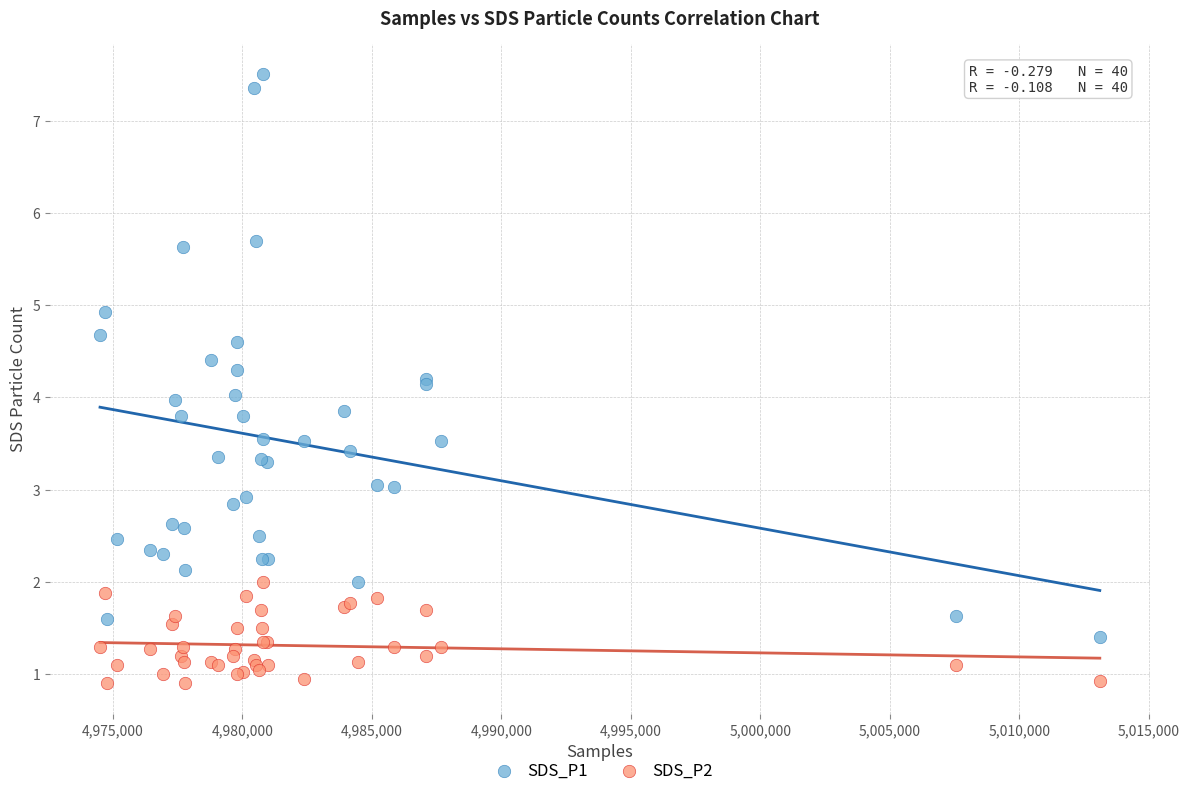

Which series reaches the minimum Y coordinate?

SDS_P2